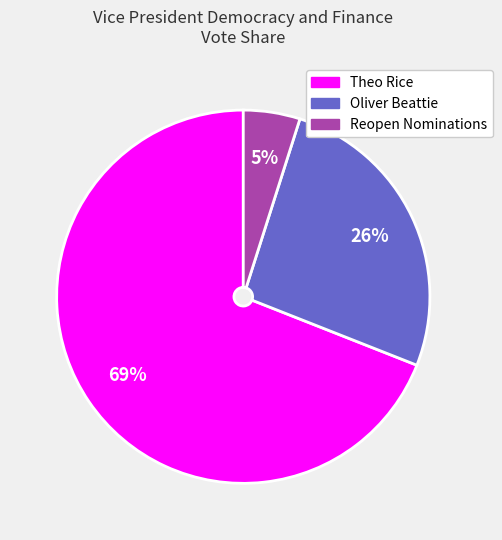

Rank the categories by value from lowest to highest.

Reopen Nominations, Oliver Beattie, Theo Rice